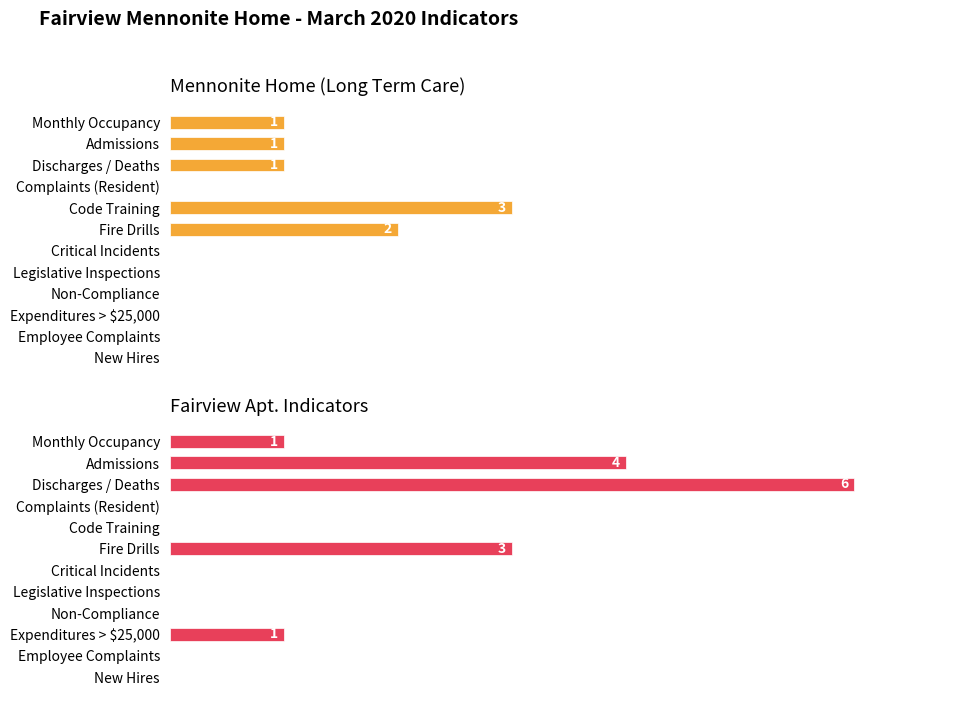

Reading right to left, extract all data points from this chart.

Mennonite Home (Long Term Care): 0	0	0	0	0	0	2	3	0	1	1	1
Fairview Apt. Indicators: 0	0	1	0	0	0	3	0	0	6	4	1